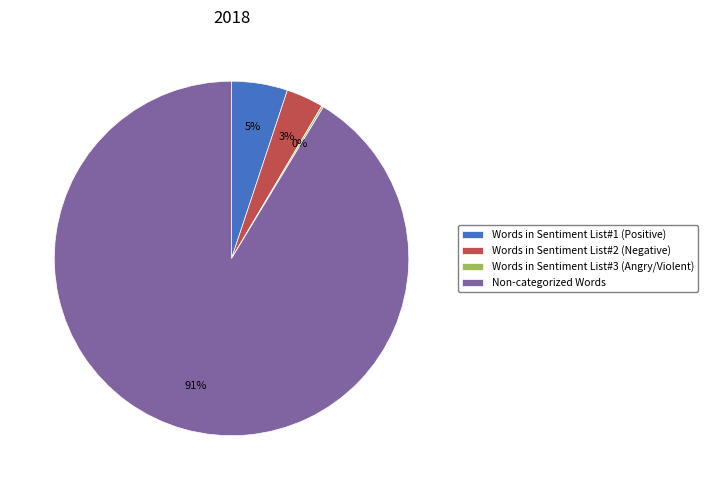

To the nearest percent, what portion does Words in Sentiment List#2 (Negative) represent?

3%